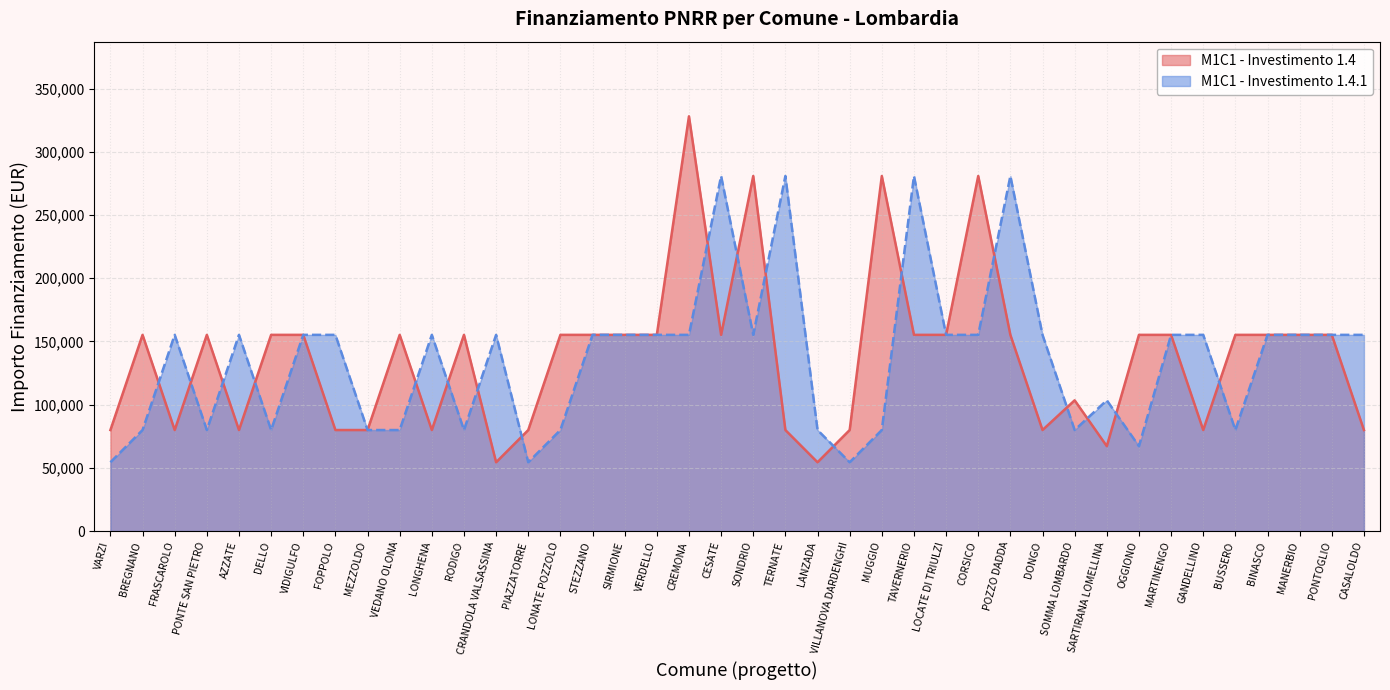

What is the label of the 14th point from the left?

PIAZZATORRE